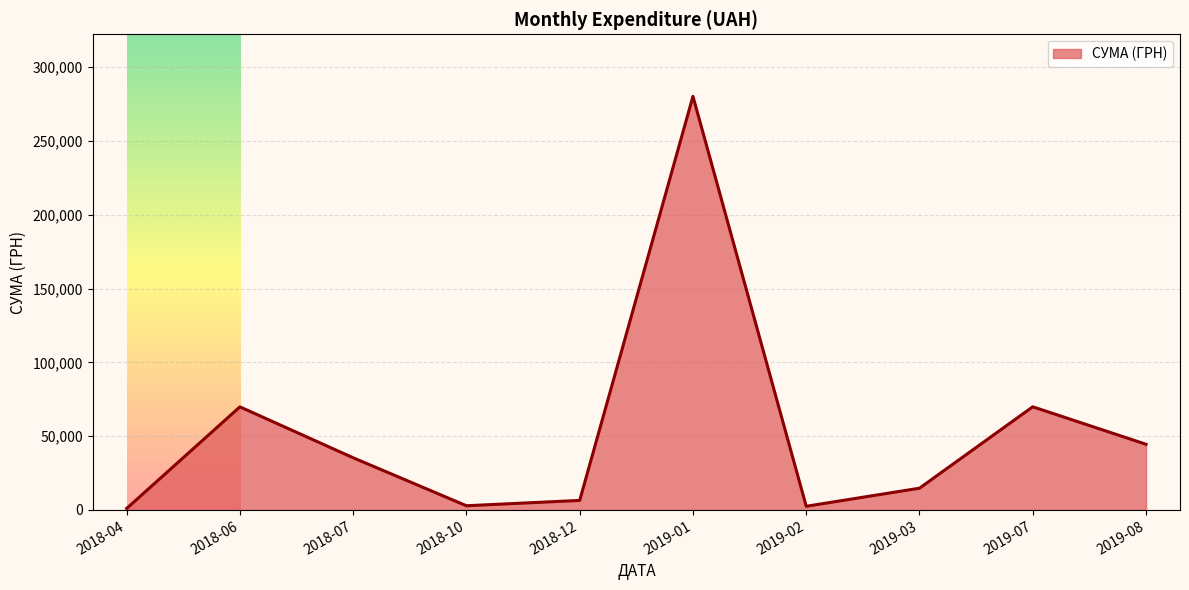

What is the change in value from 2018-12 to 2019-03?

+8274.1